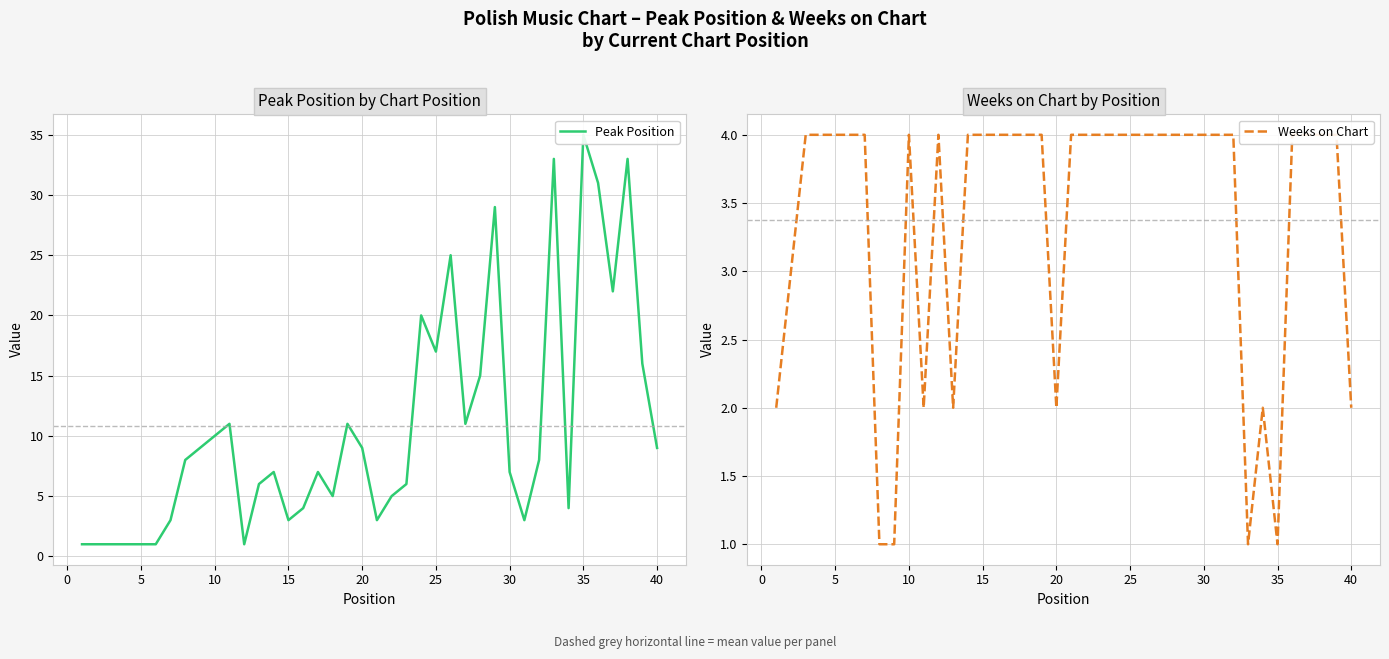

Rank the series by their average value, from highest to lowest.

Peak Position, Weeks on Chart